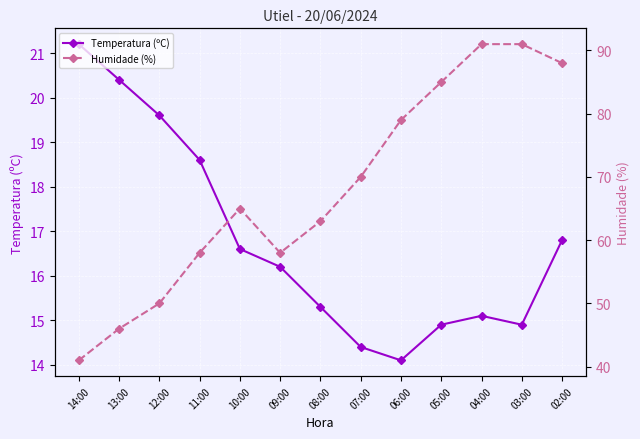

How many data points does each series have?

13